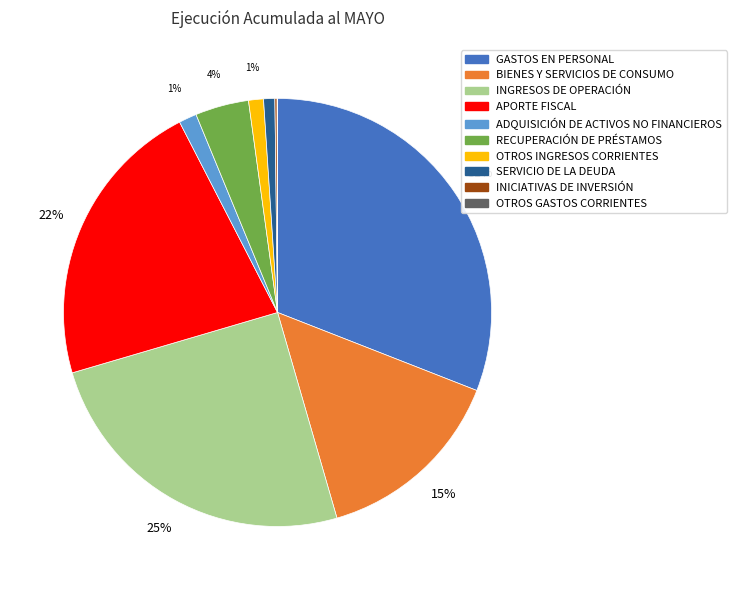

Which slice is the largest?

GASTOS EN PERSONAL